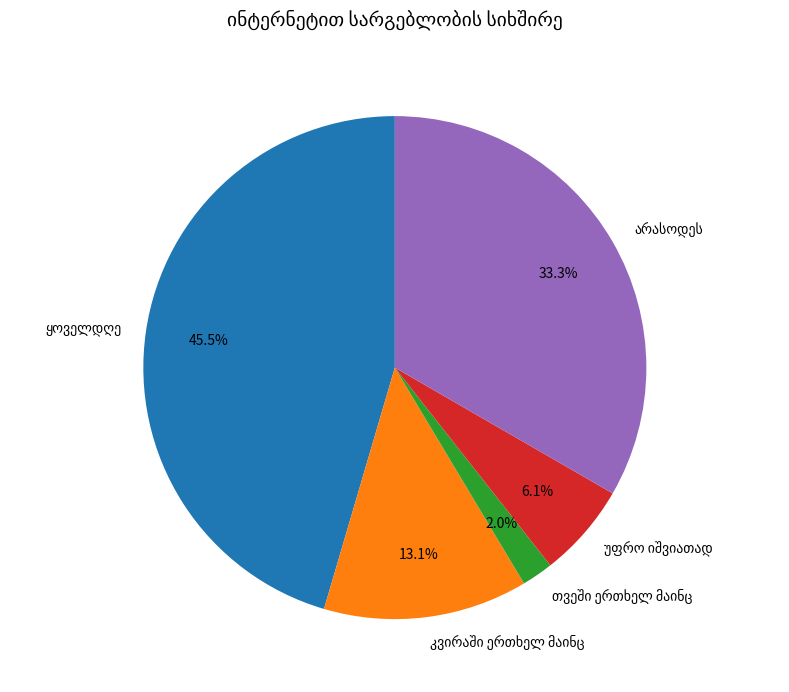

To the nearest percent, what is the average slice percentage?

20%